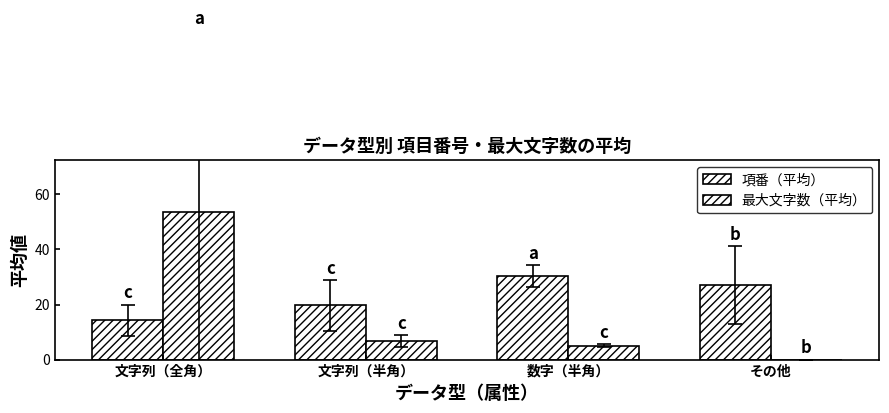

What is the value of the 最大文字数（平均） bar at the 3rd from the left?

5.1